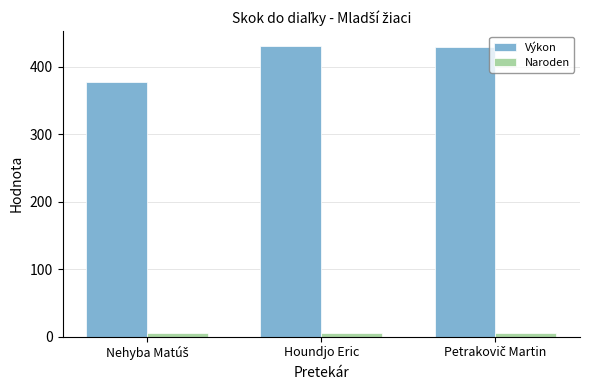

Does the chart contain stacked bars?

No